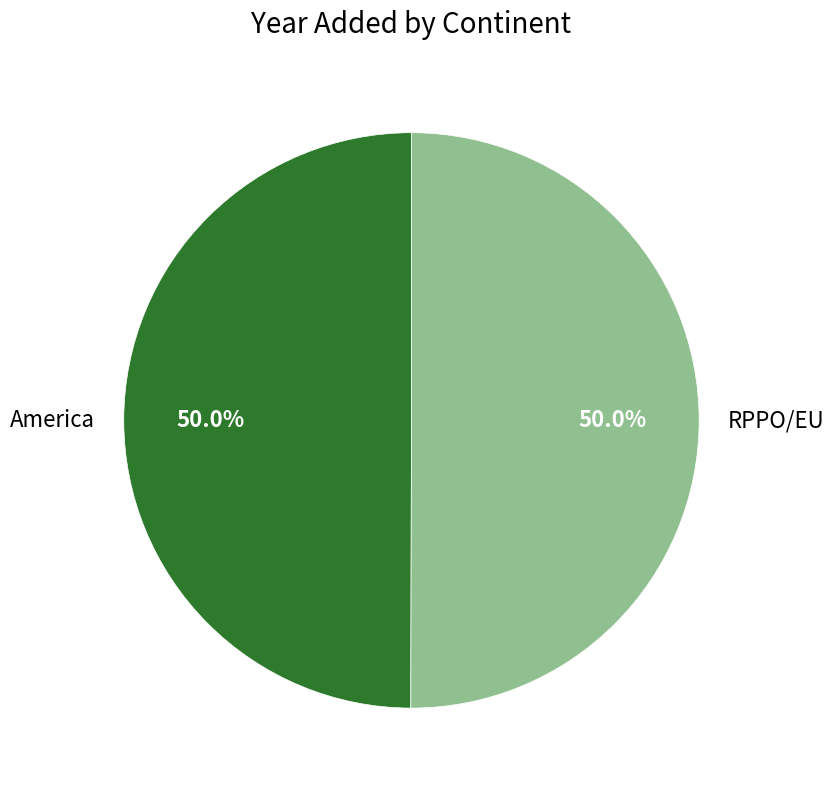

What percentage is NOT represented by RPPO/EU?

50.0%